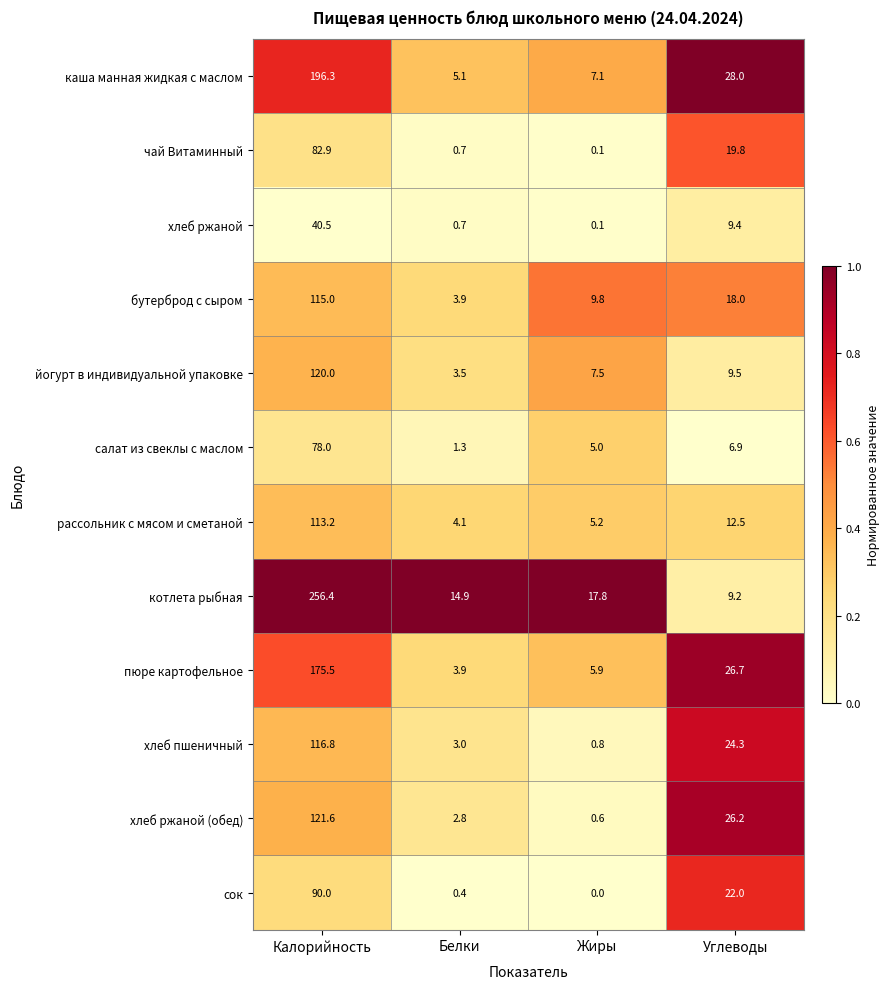

At which label is салат из свеклы с маслом closest to 39?

Углеводы